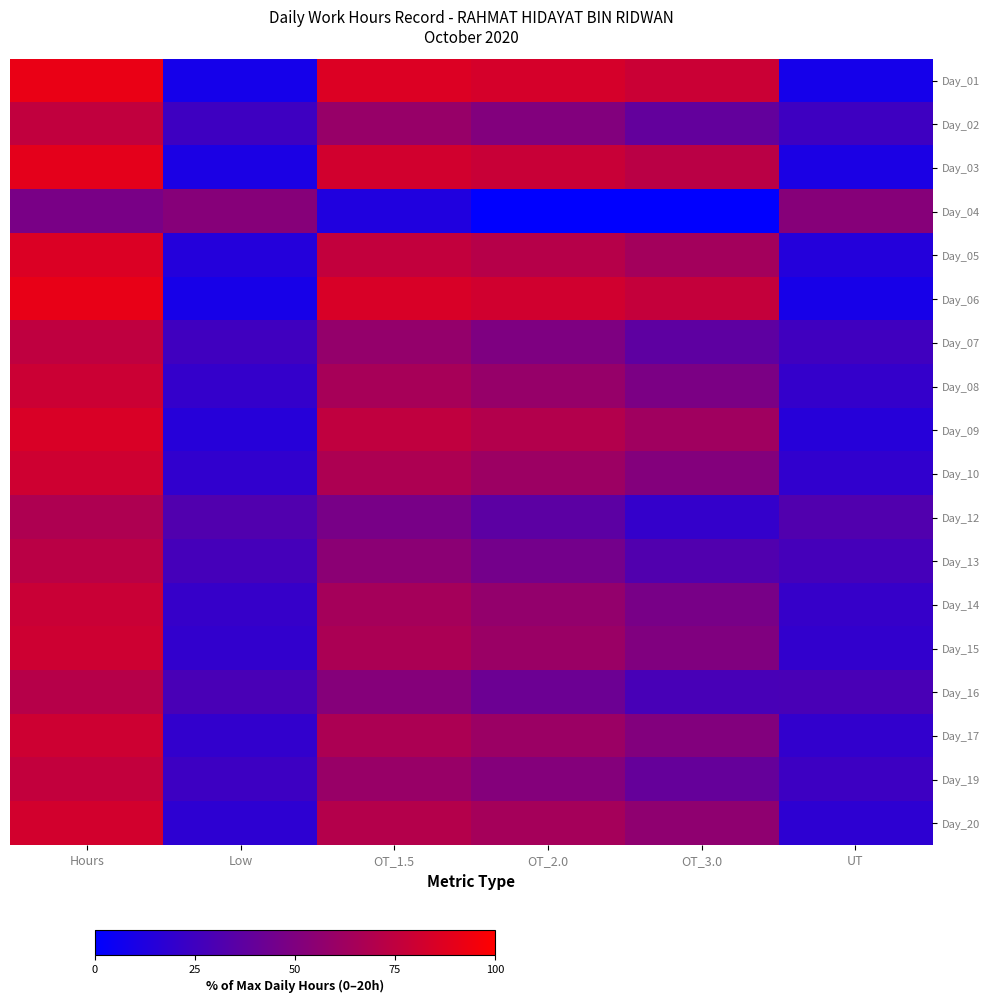

At which category is the sum across all series the highest?

Hours